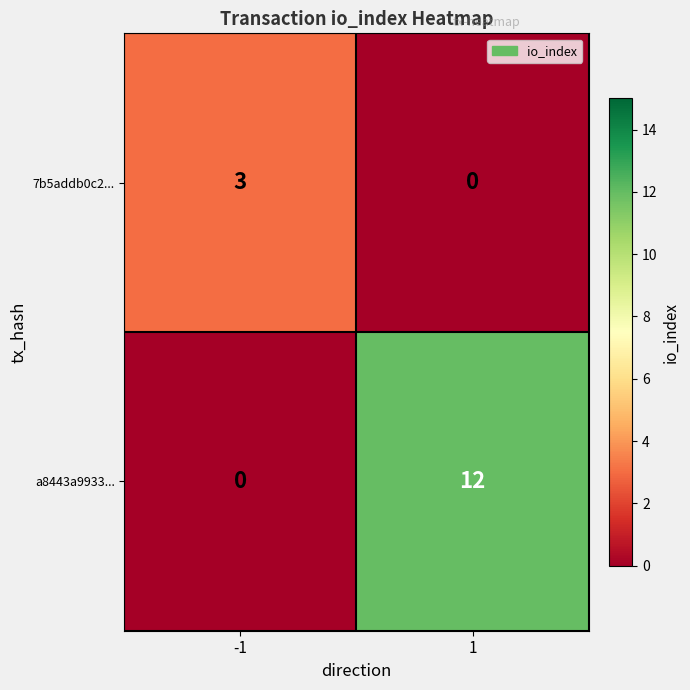

Rank the series at -1 from highest to lowest value.

7b5addb0c2..., a8443a9933...